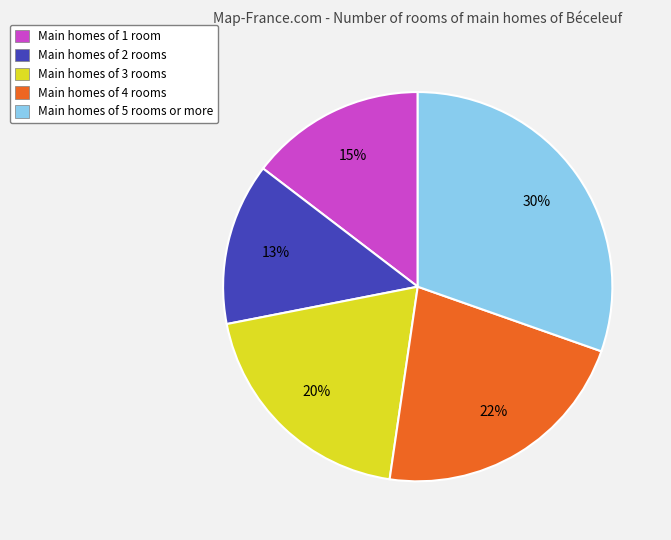

Is there any slice that represents more than half of the pie?

No